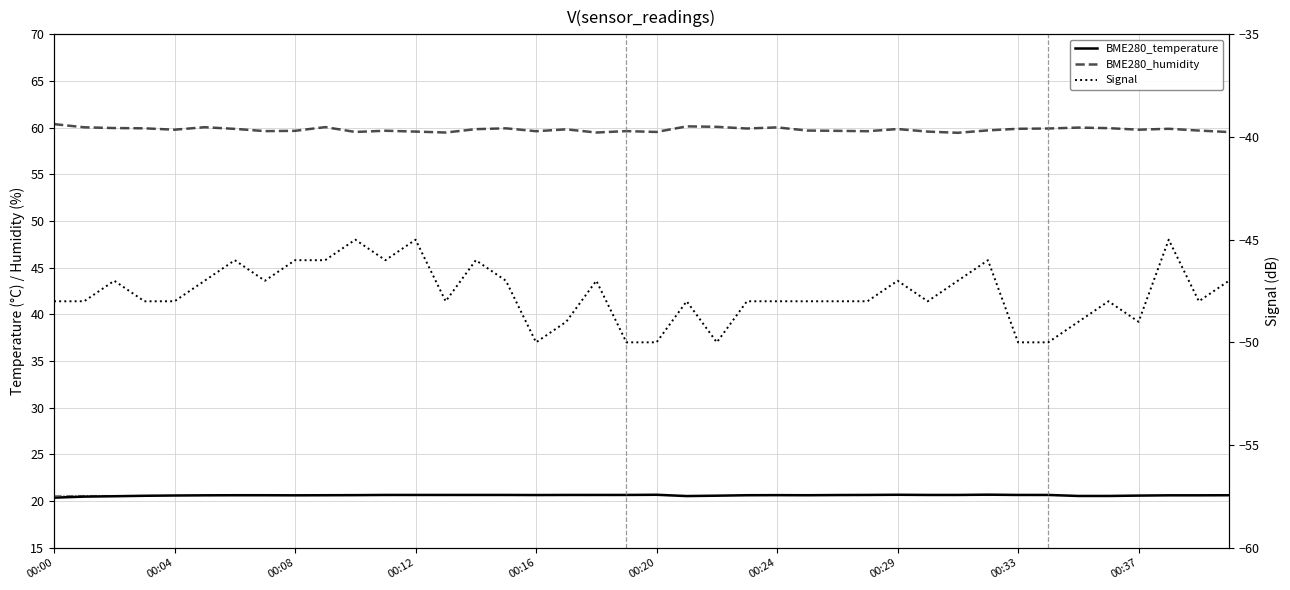

At how many categories does at least one series exceed 46?

40